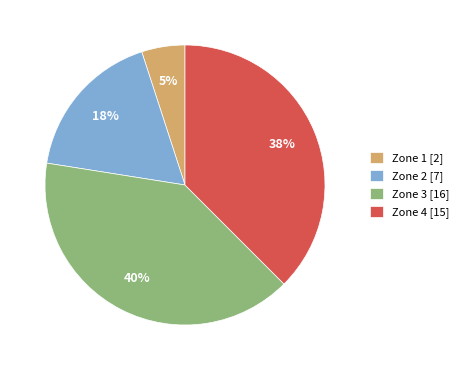

To the nearest percent, what portion does Zone 1 [2] represent?

5%